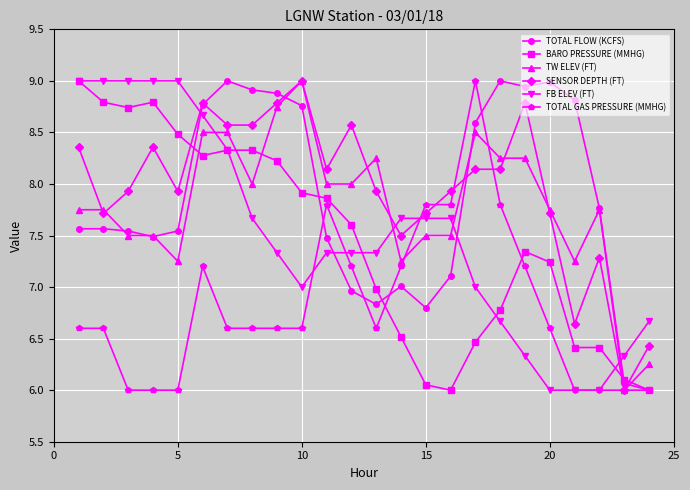

At how many categories does at least one series exceed 7?

22